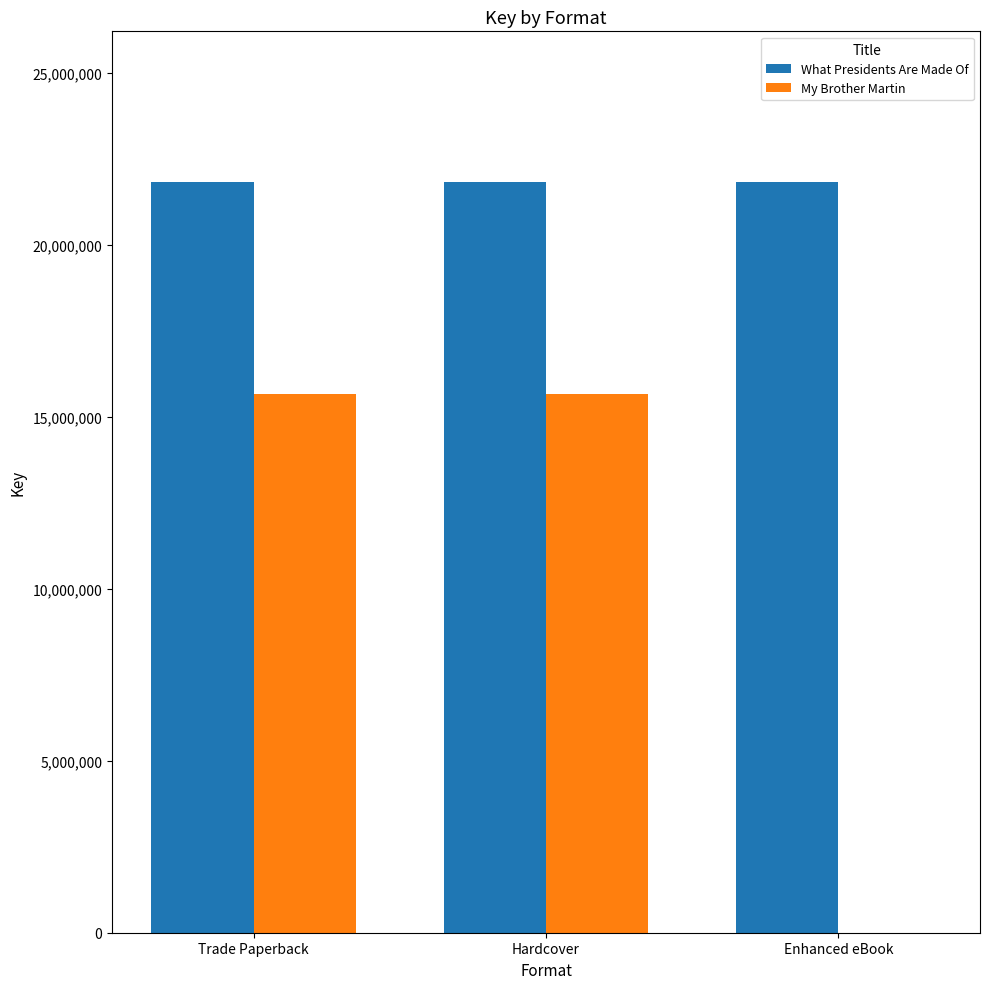

How many data points does each series have?

3